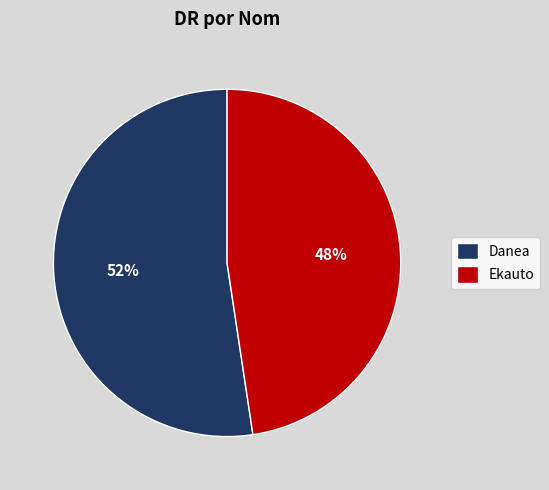

What is the largest slice in the pie chart?

Danea